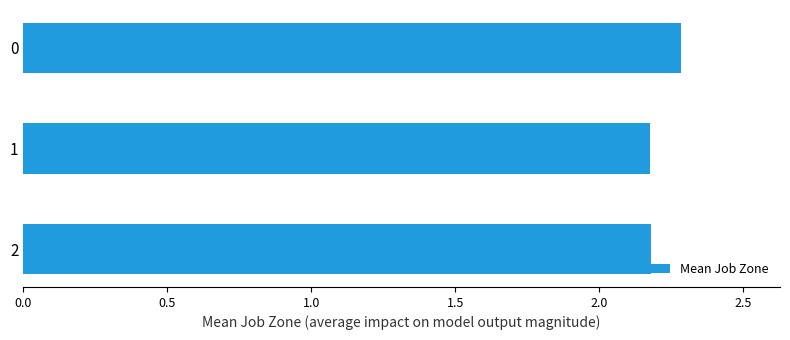

What is the minimum value shown in the chart?

2.2